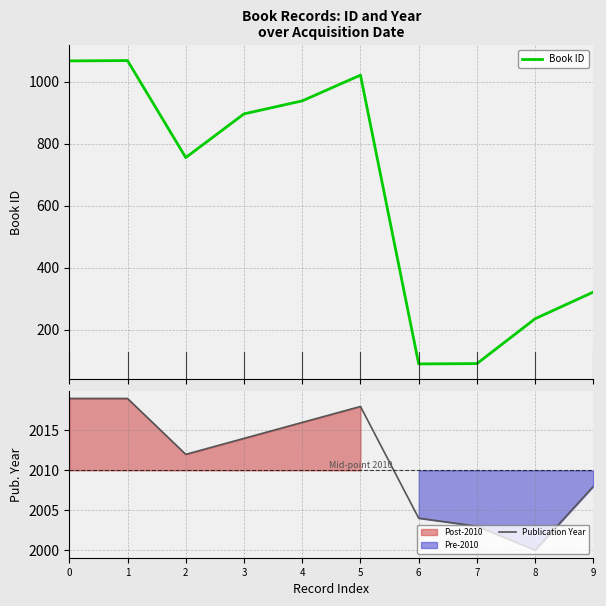

At how many categories does at least one series exceed 486?

10